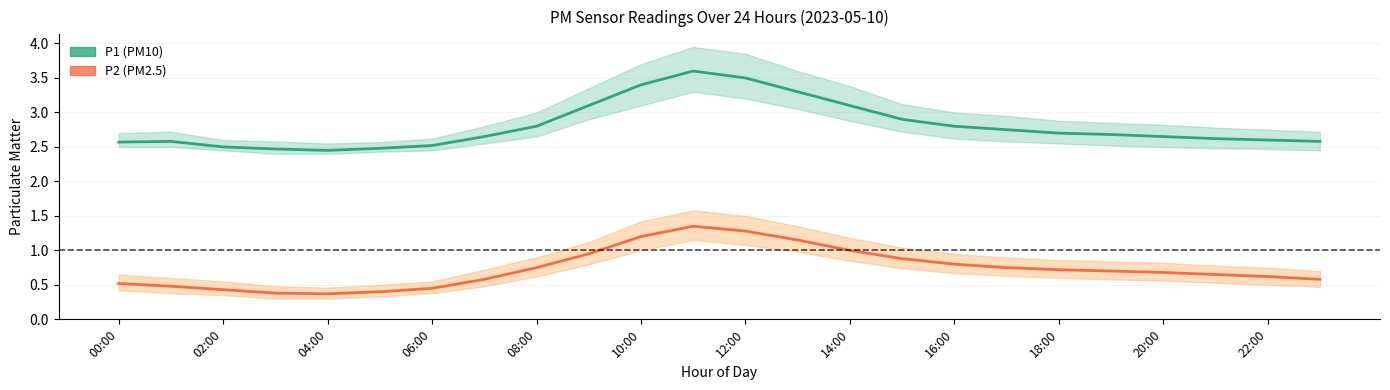

What position from the left is 02:00?

3